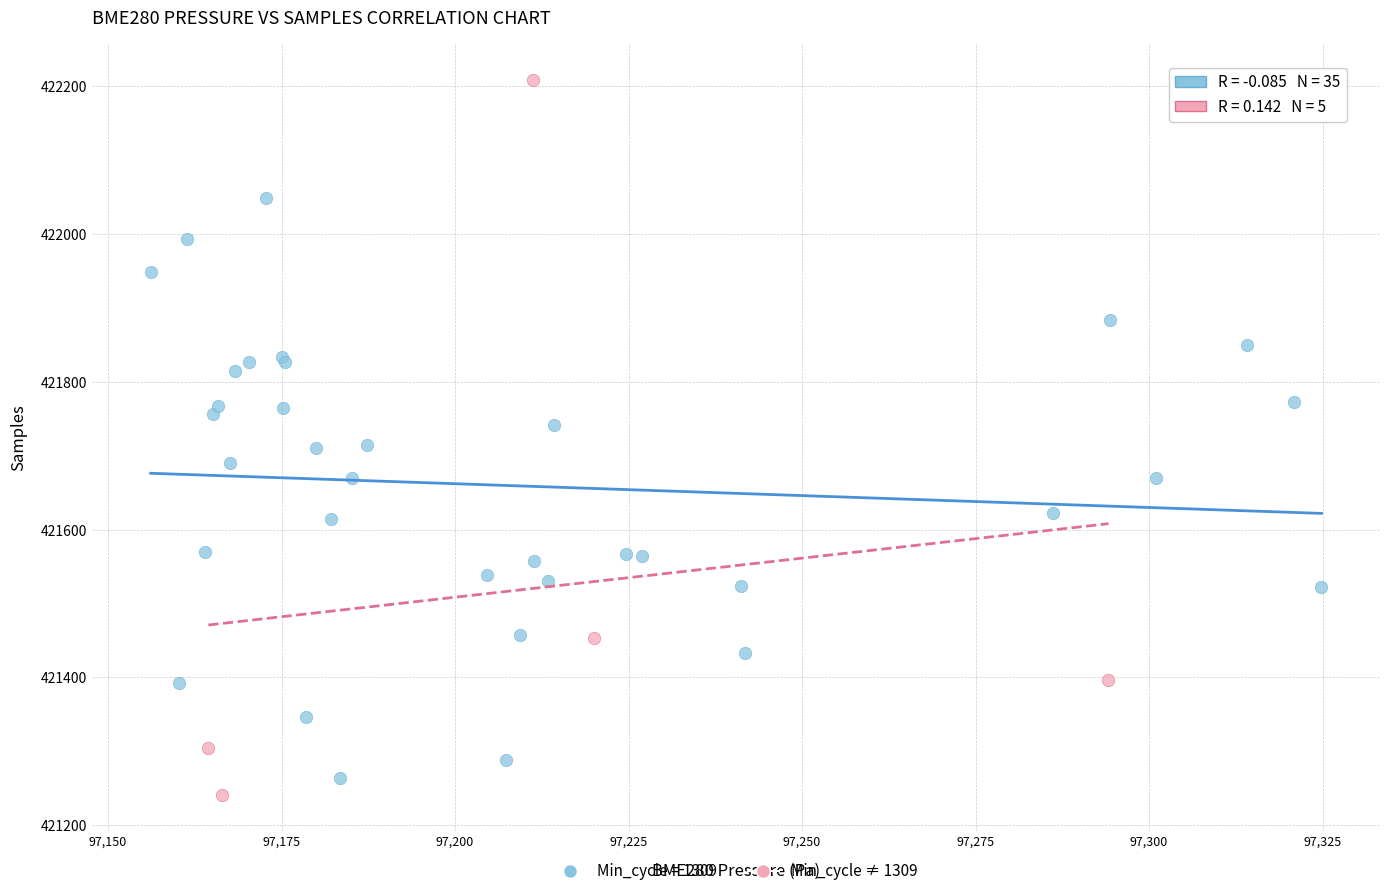

Which series has the largest Y range (max minus min)?

Min_cycle ≠ 1309